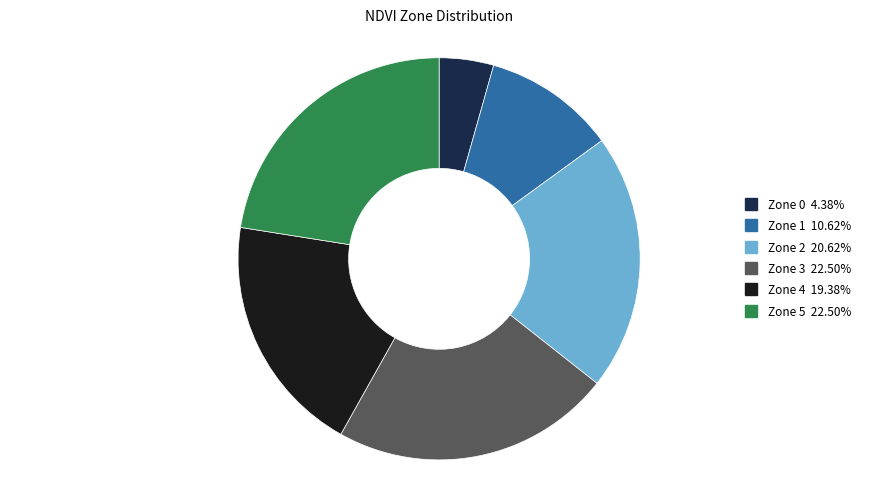

What is the smallest slice in the pie chart?

Zone 0